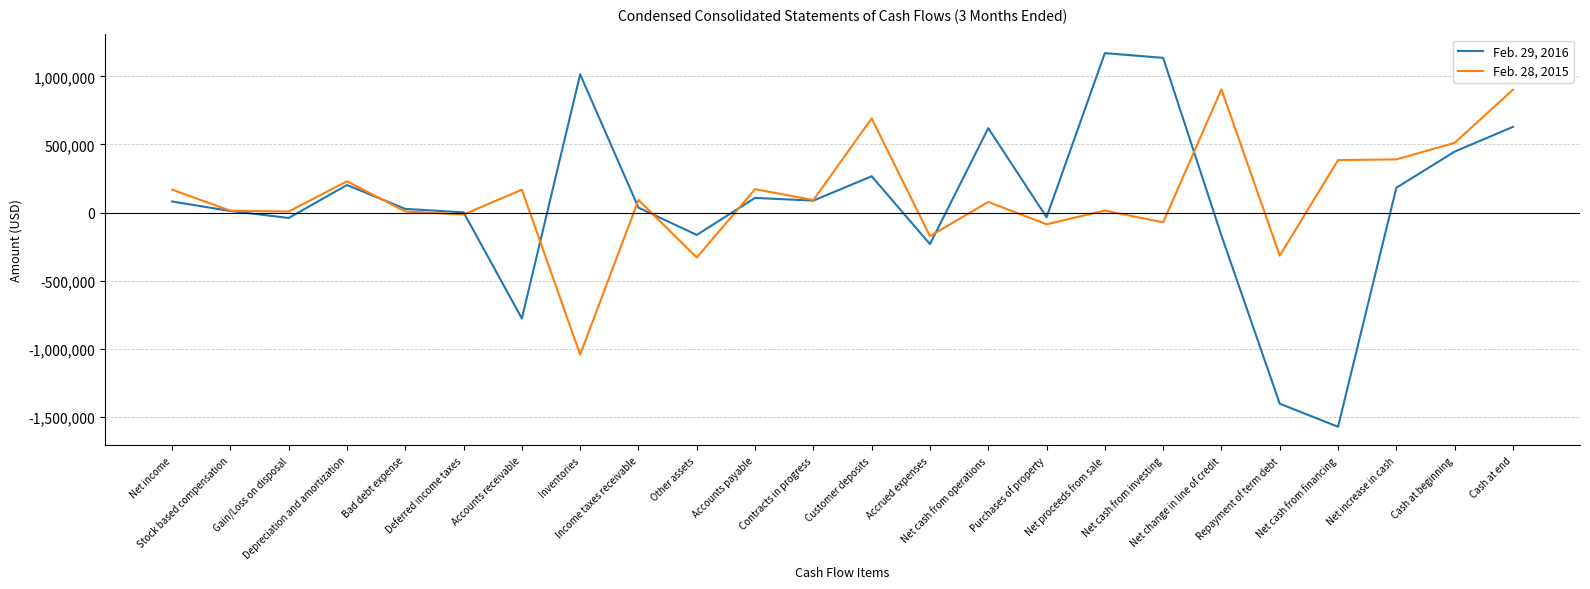

What is the smallest value displayed?

-1573561